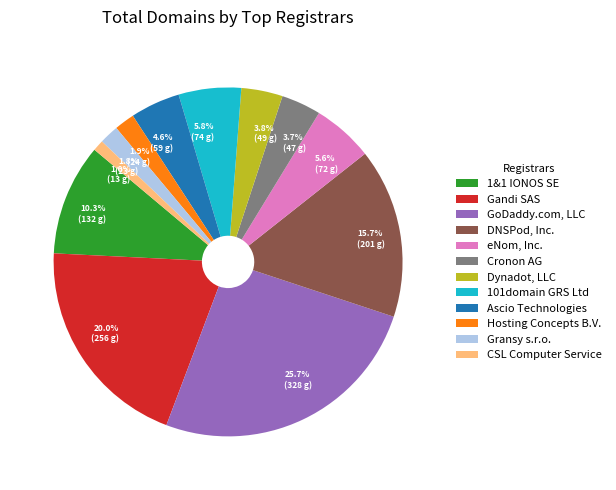

The 101domain GRS Ltd slice represents 6% of the pie. True or false?

True